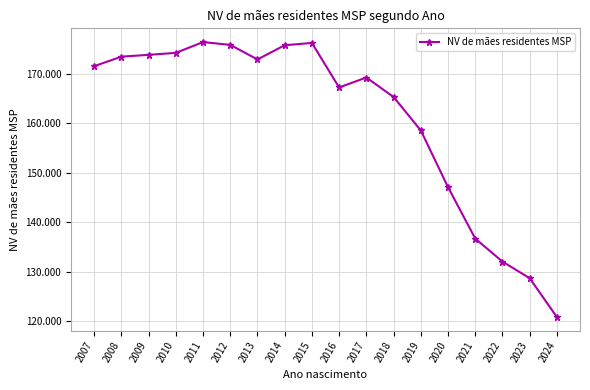

Is this an area chart (filled region under the line)?

No